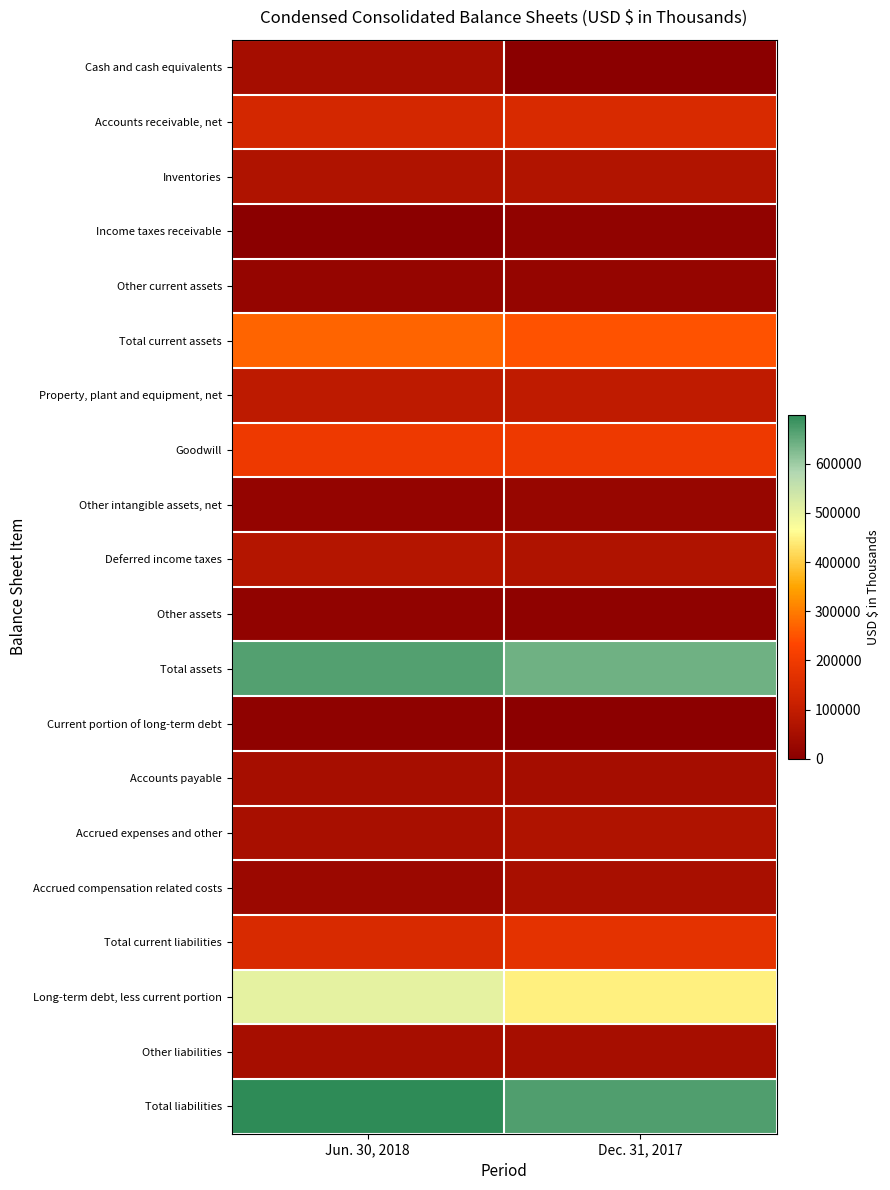

At how many categories does at least one series exceed 185111?

2